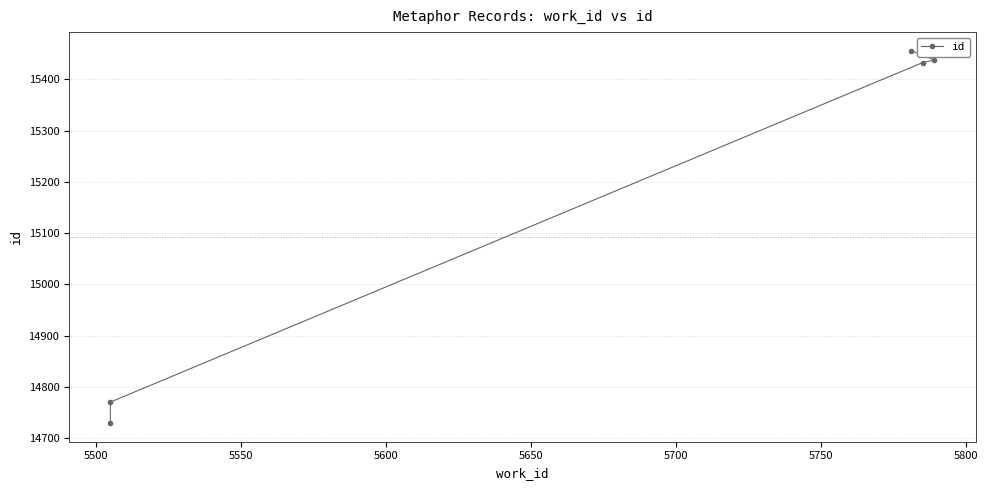

Reading left to right, transcribe all the data shown in this chart.

14729	14770	15433	15438	15456